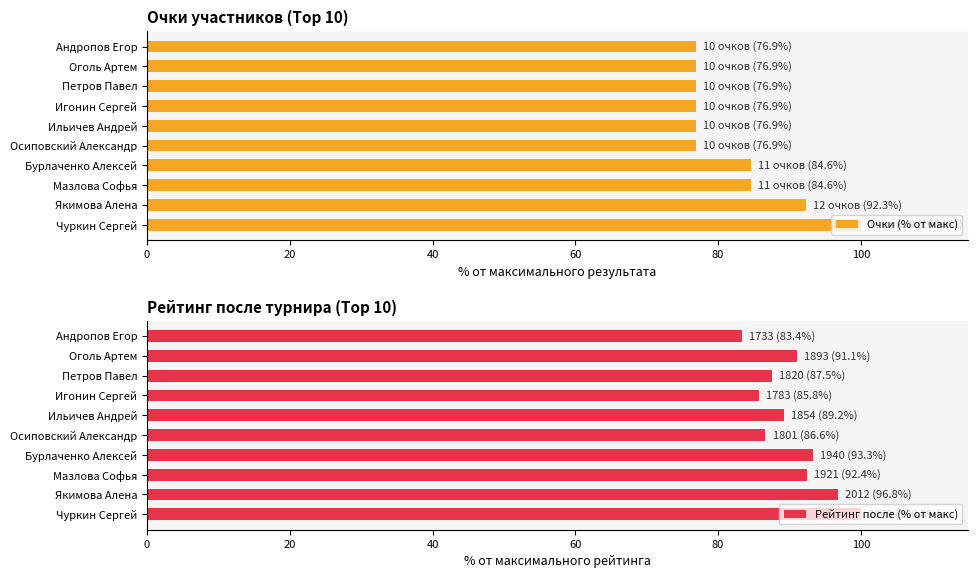

The value of Рейтинг после (% от макс) at 40 is 51.8. True or false?

False